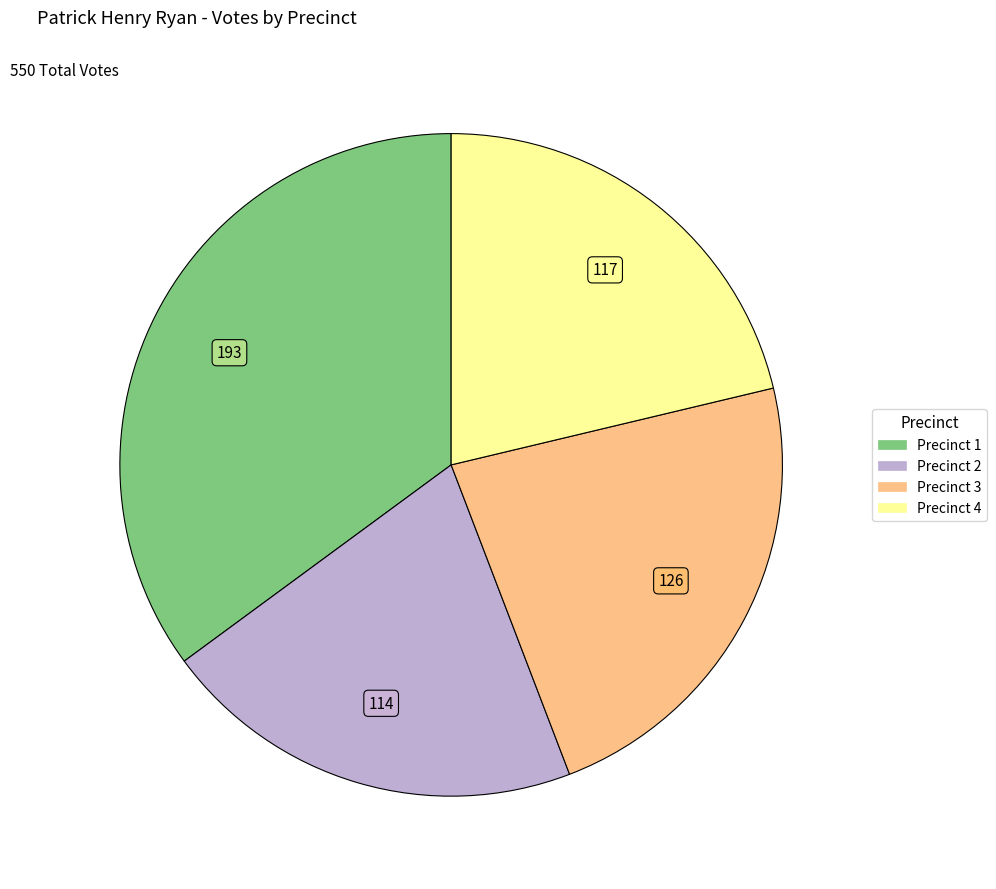

What is the ratio of the value at Precinct 4 to the value at Precinct 3?

0.9